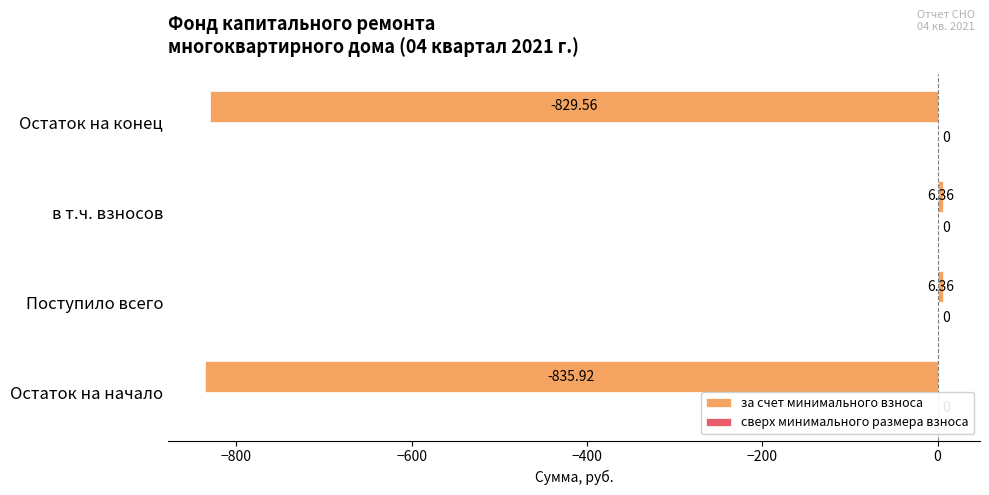

Which category has the lowest value across all series?

Остаток на начало